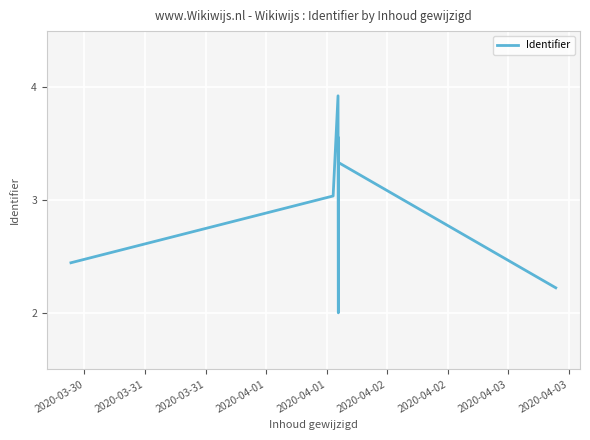

What is the average value?

2.9